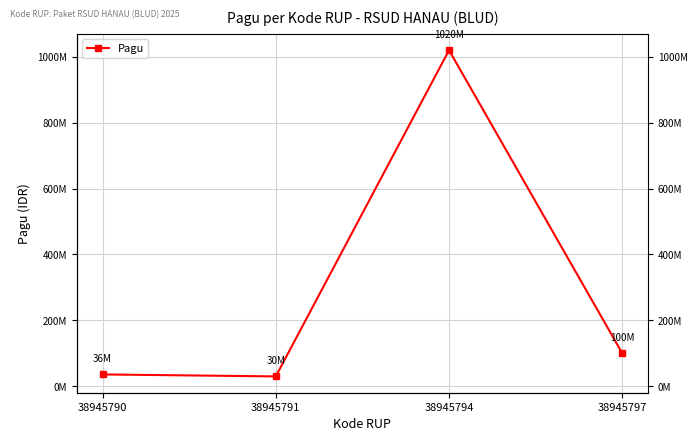

Which has a higher value, 38945794 or 38945790?

38945794